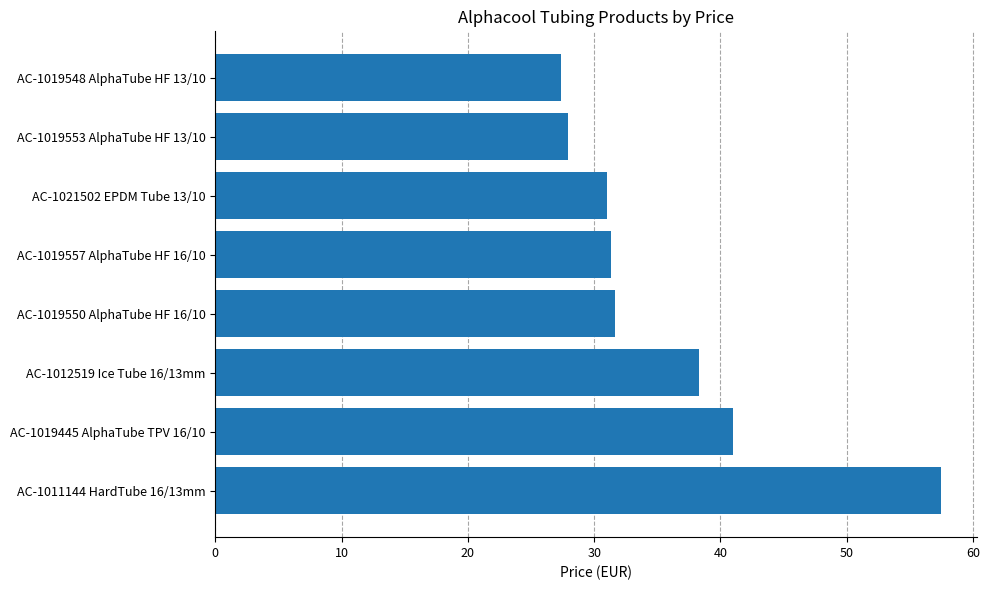

At which category does the chart reach its minimum across all series?

AC-1019548 AlphaTube HF 13/10